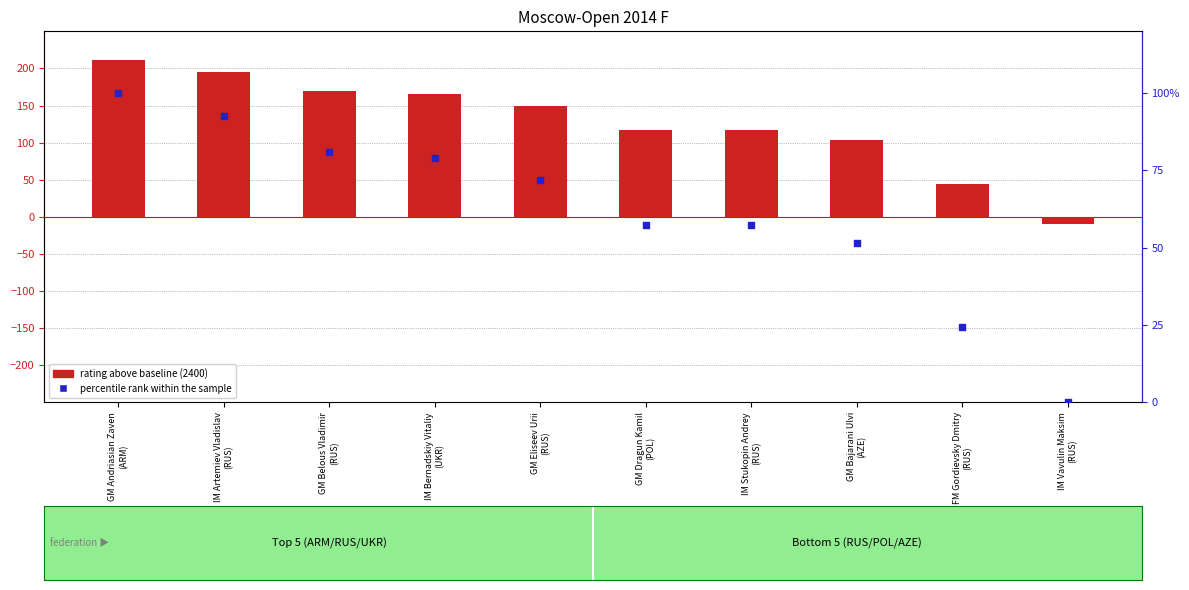

What are all the series names shown in the legend?

rating above baseline, percentile rank within the sample